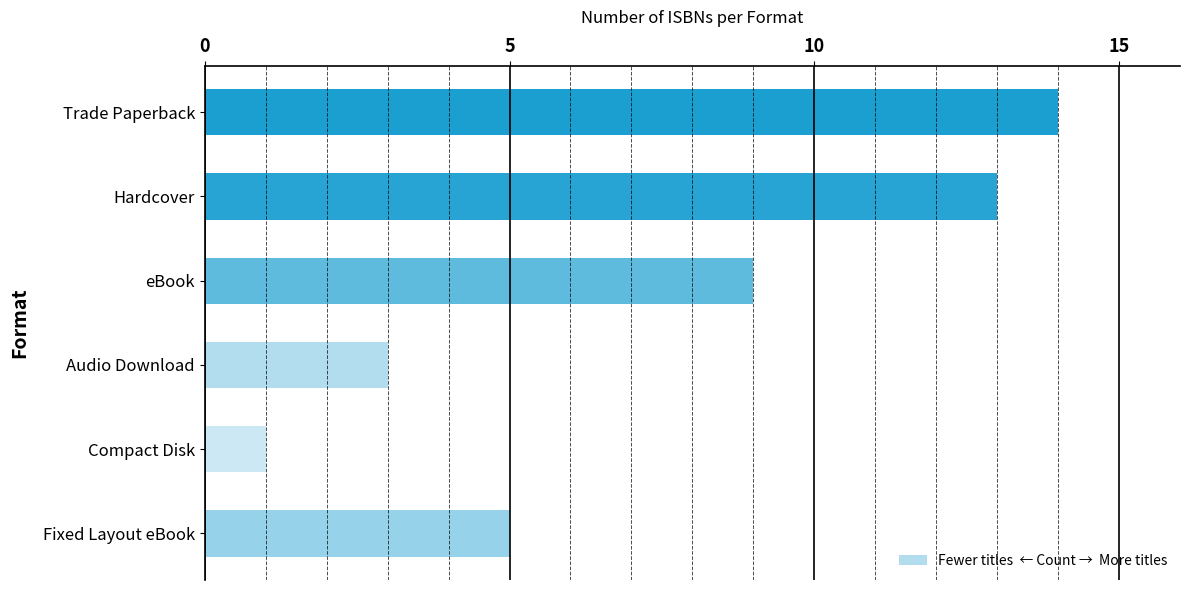

Is it true that the value at Hardcover is 13?

True